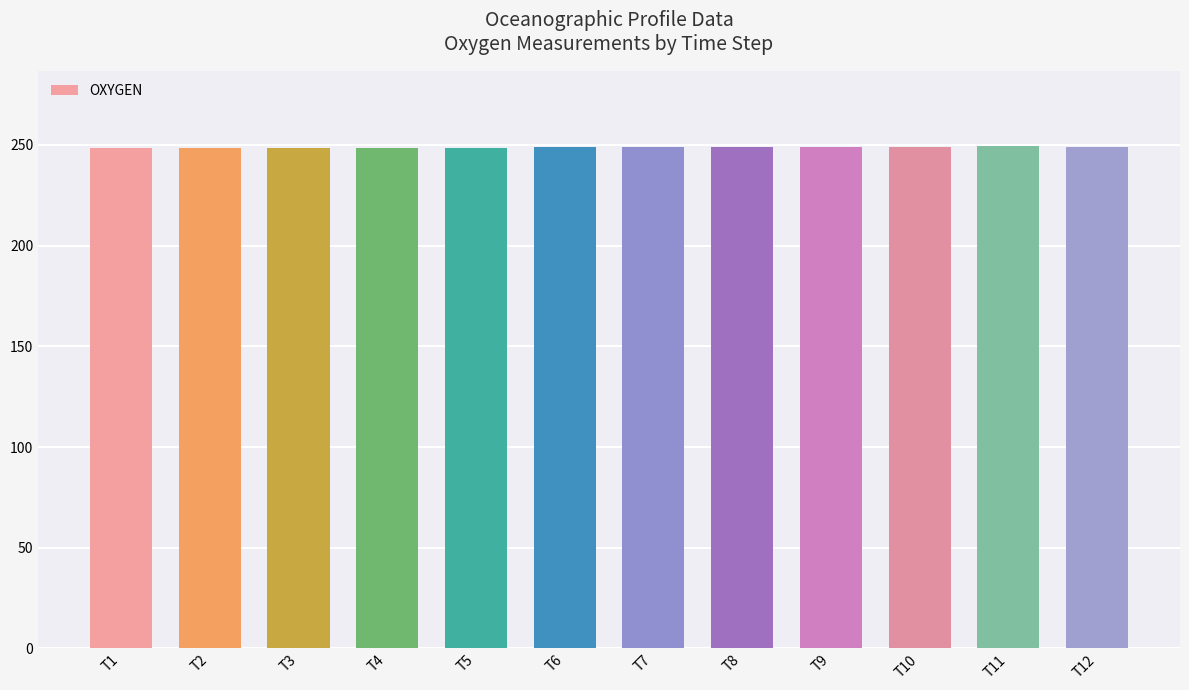

What is the greatest value displayed?

249.3